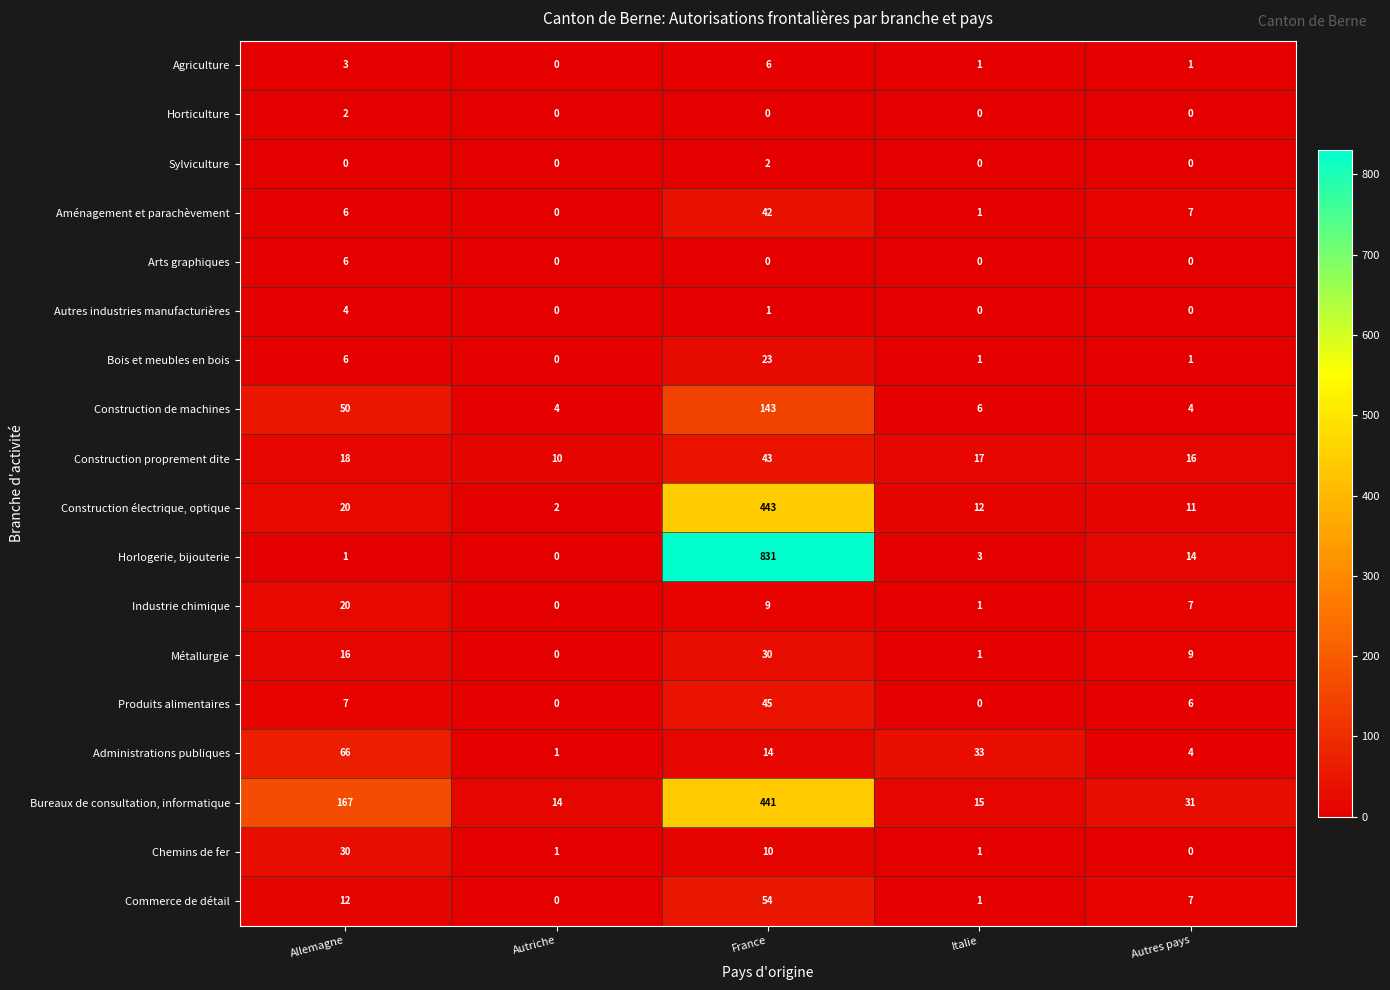

At which category is the sum across all series the highest?

France